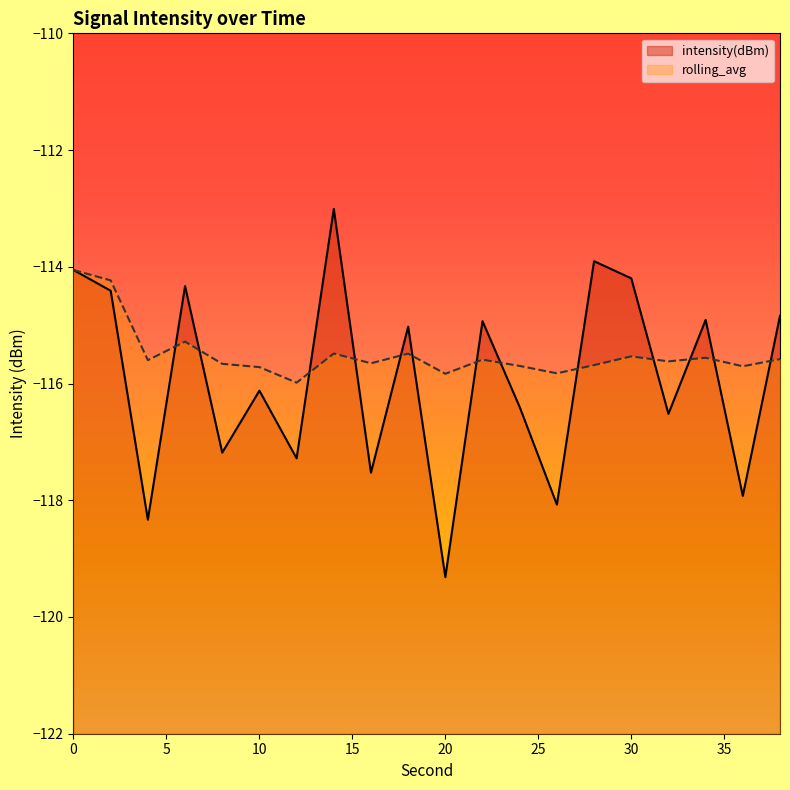

Which series has the widest spread of values?

intensity(dBm)